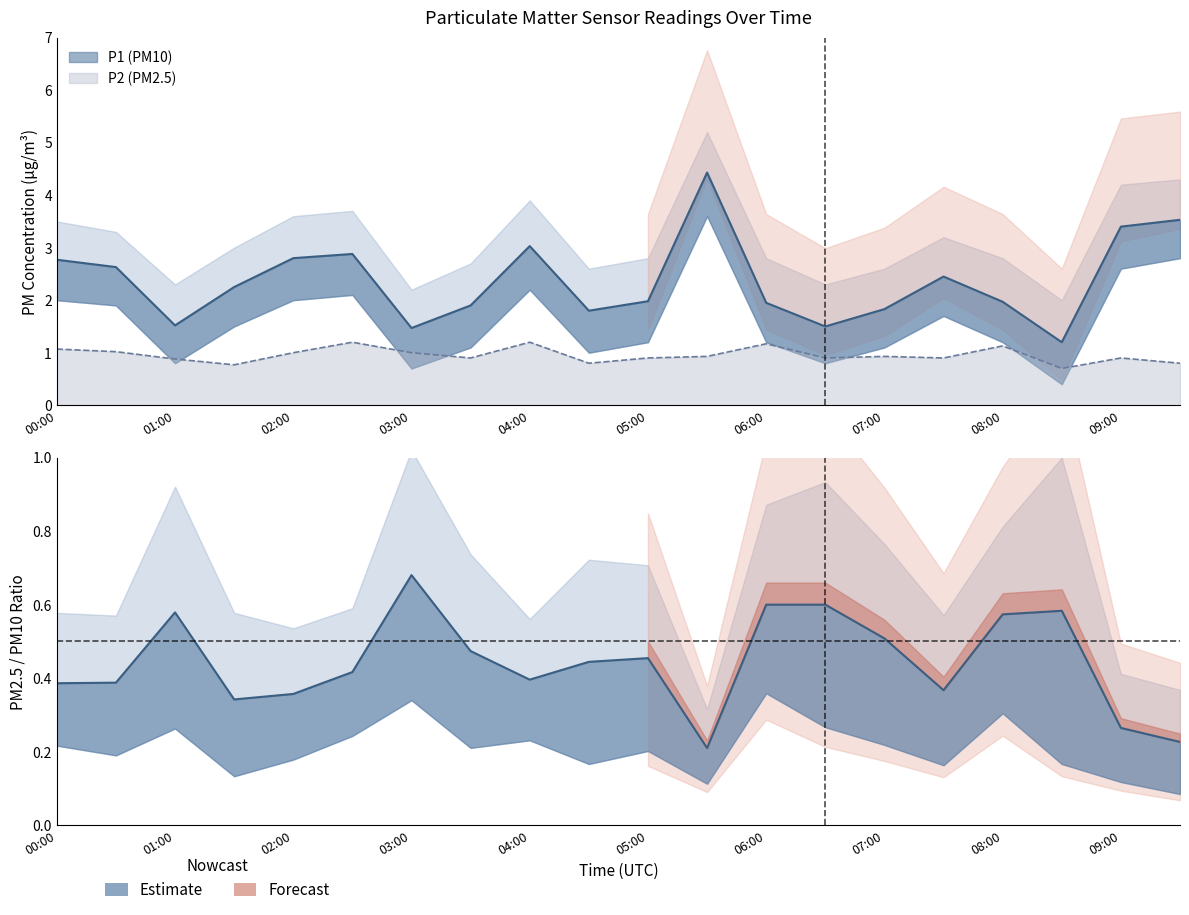

How many interior local valleys does the P2 series have?

6